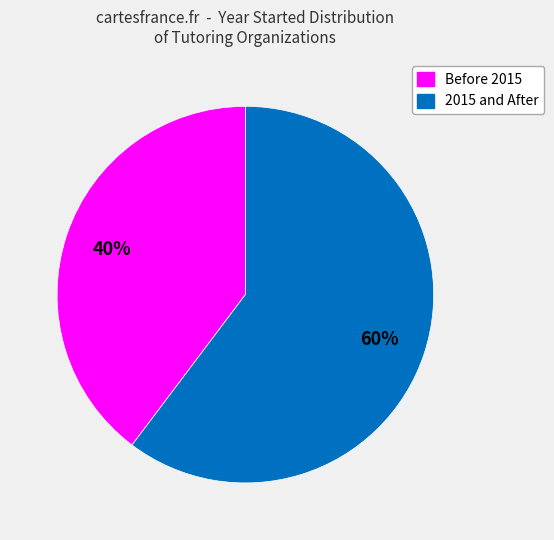

How many slices are in this pie chart?

2